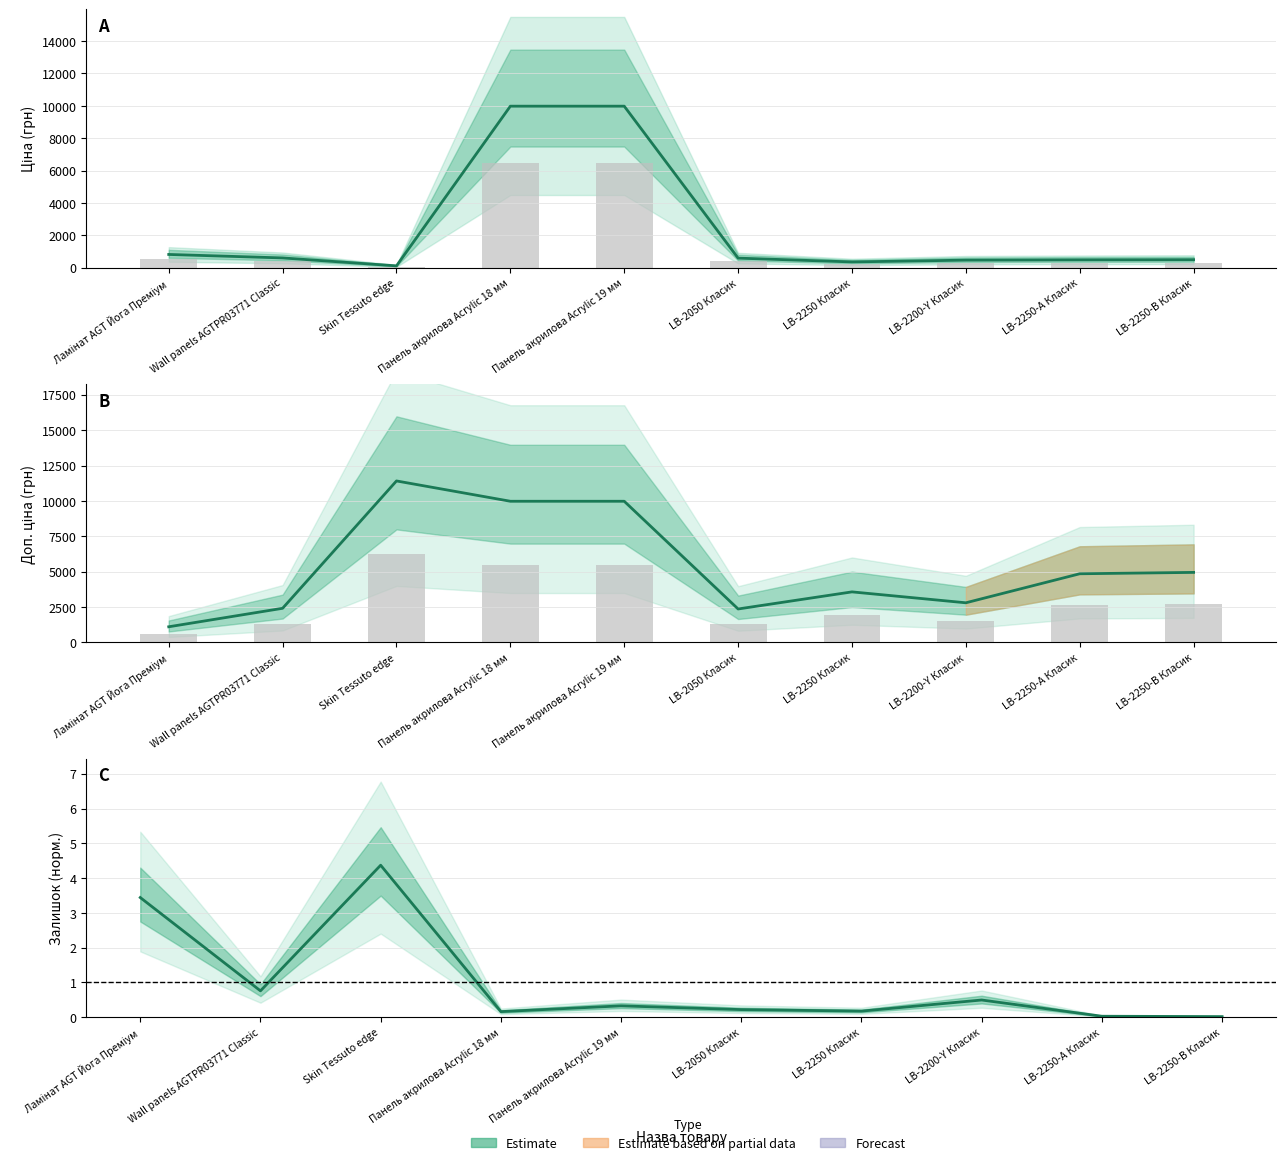

Is it true that Ціна equals 331.6 at Wall panels AGTPR03771 Classic?

False